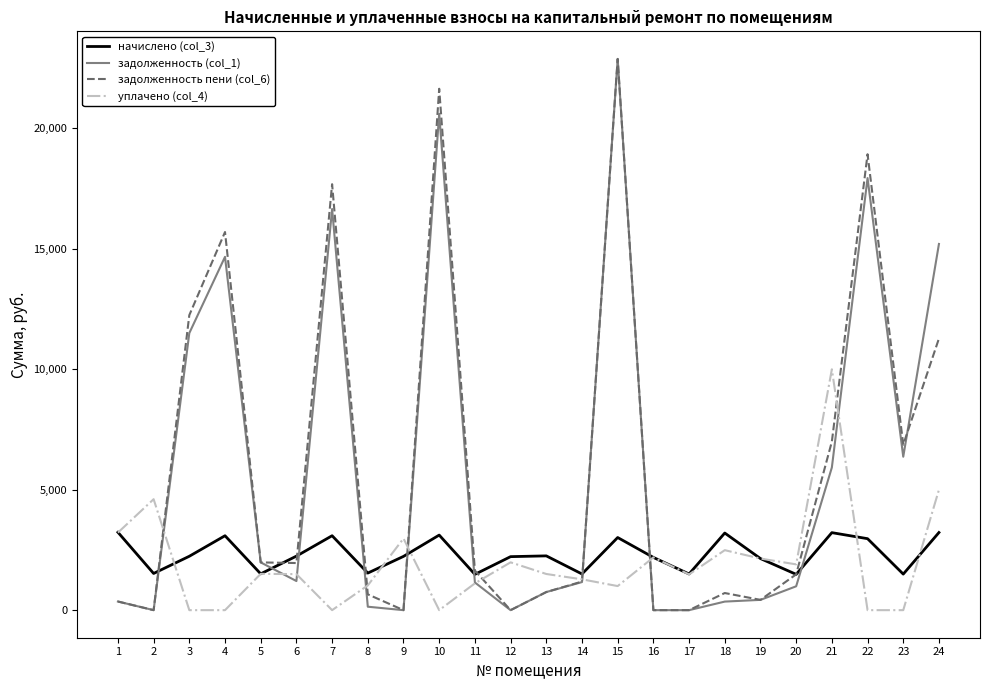

What is the greatest value displayed?

22887.1